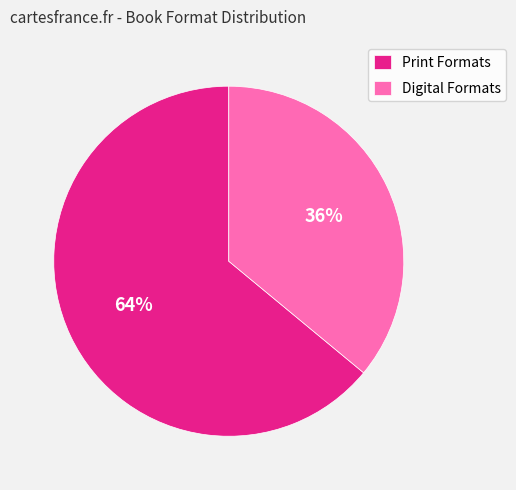

To the nearest percent, what is the difference between the largest and smallest slice percentages?

28%